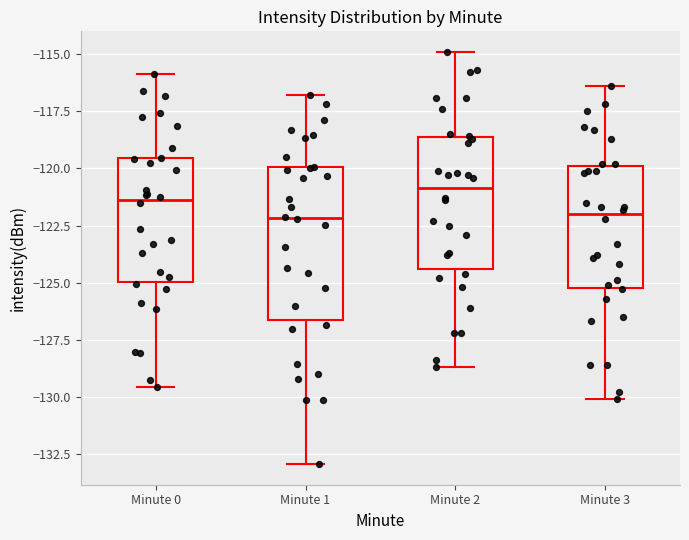

Where does the lower whisker of the box for Minute 0 end on the y-axis? The values are not printed on the chart, so give them approximately, as read against the axis.

-129.5